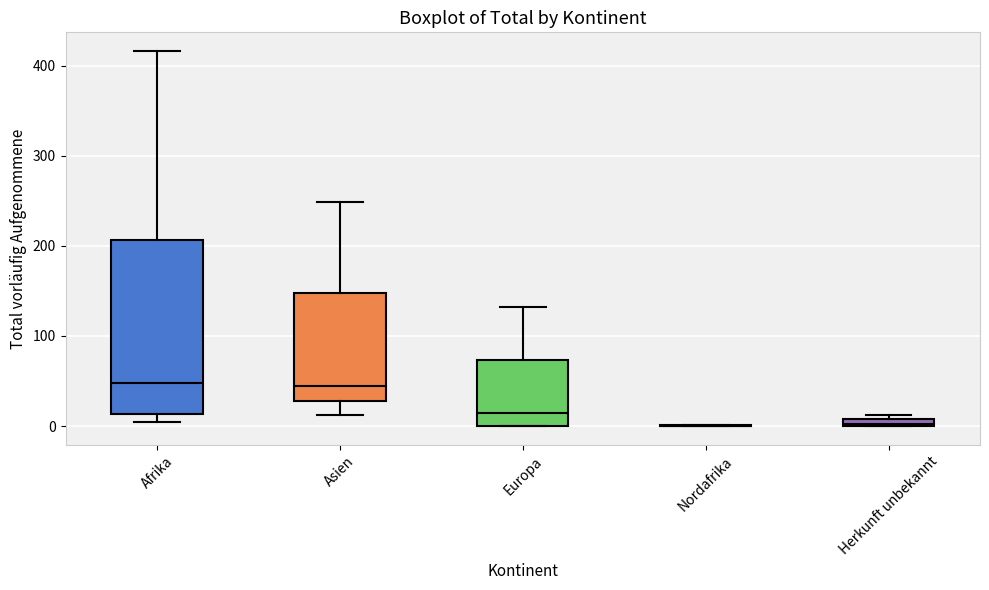

Which box is the tallest, from its lower edge to its upper edge?

Afrika